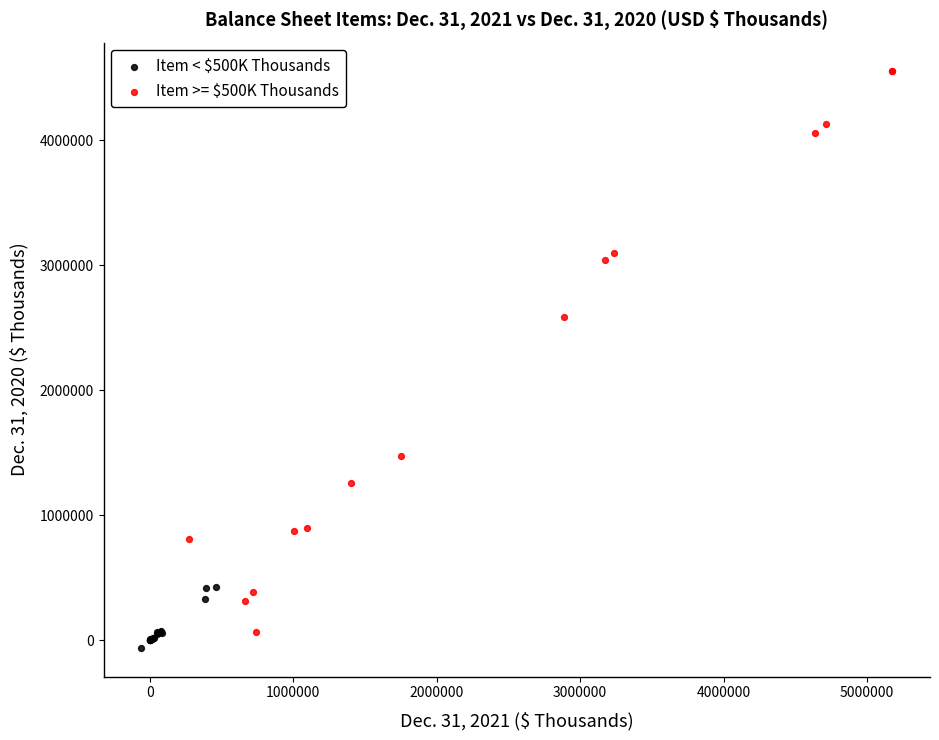

Which series has the largest Y range (max minus min)?

Item >= $500K Thousands